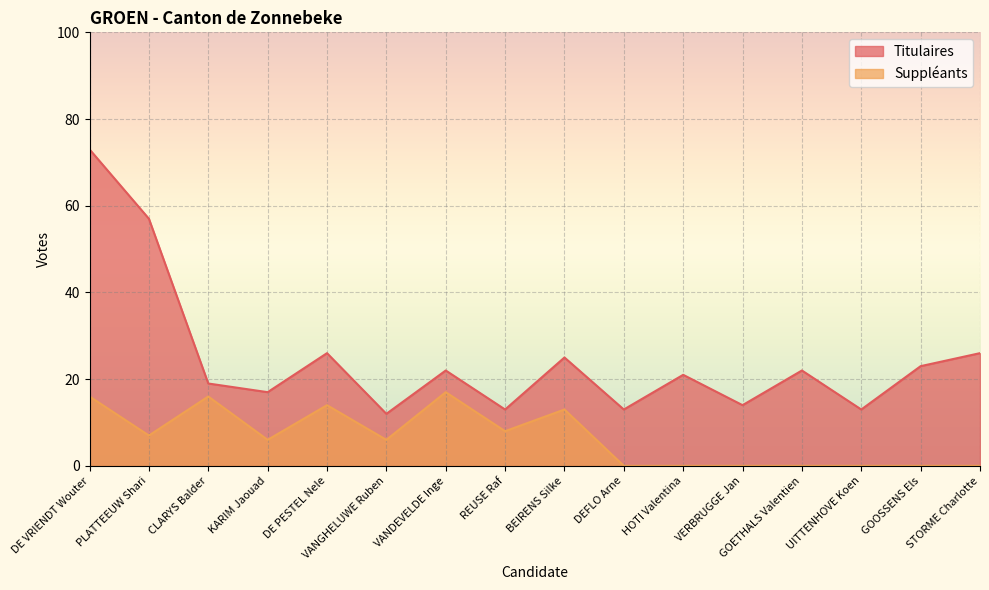

True or false: Suppleants and Titulaires intersect in this chart.

False